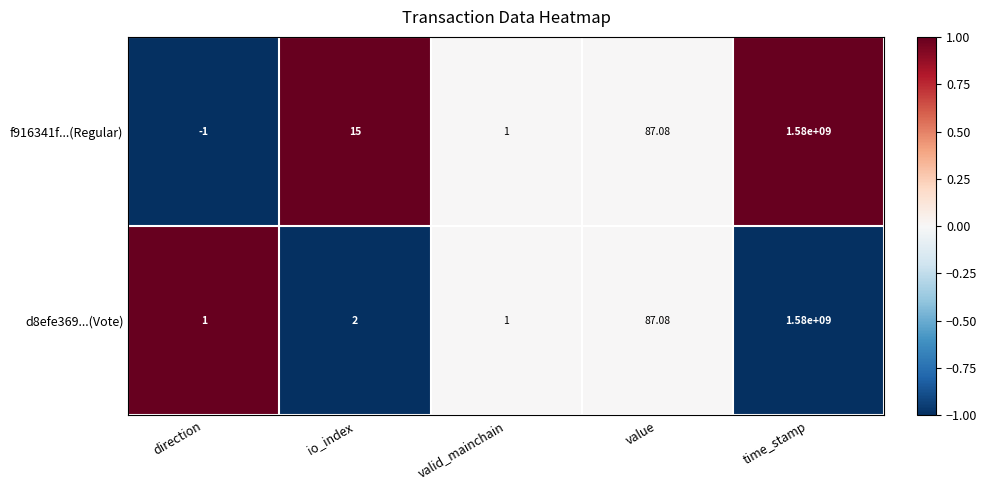

List the labels in order of f916341f...(Regular) value, smallest first.

direction, valid_mainchain, io_index, value, time_stamp